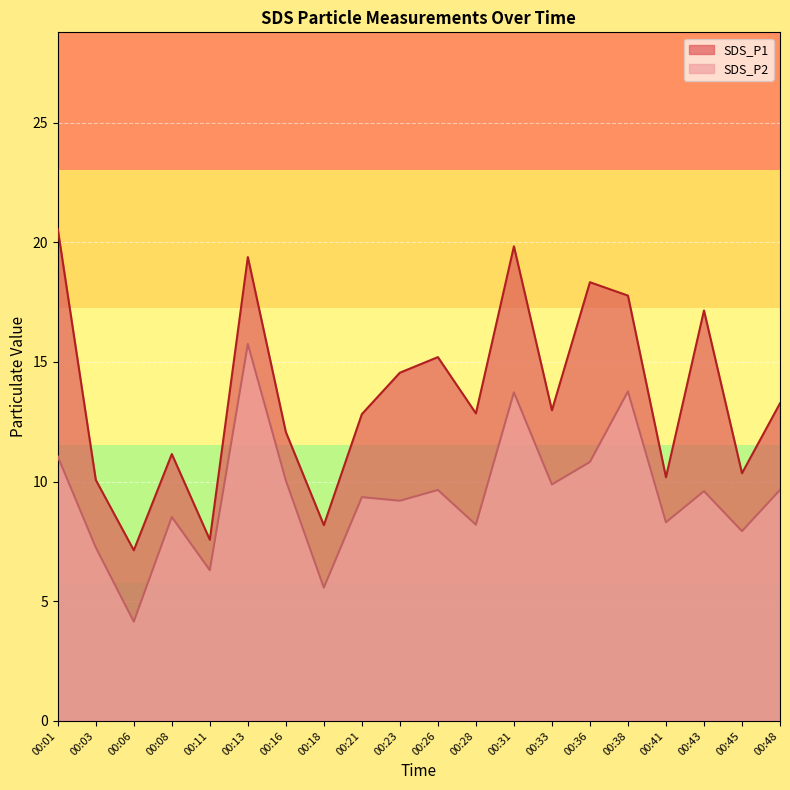

What is the sum of the SDS_P2 values at 00:36 and 00:41?

19.1